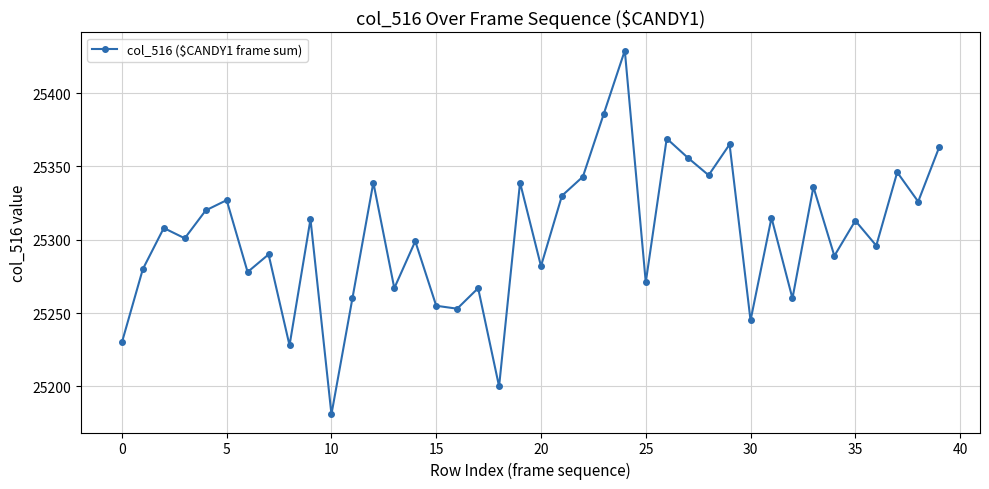

How many interior local peaks (higher than both neighbors) does the data have?

15